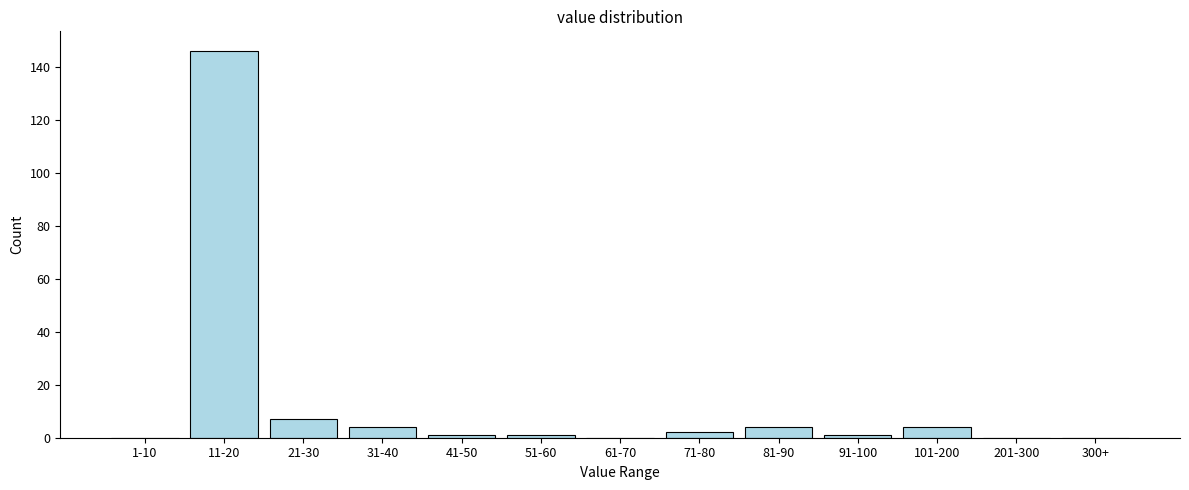

Reading left to right, extract all data points from this chart.

1-10=0	11-20=146	21-30=7	31-40=4	41-50=1	51-60=1	61-70=0	71-80=2	81-90=4	91-100=1	101-200=4	201-300=0	300+=0